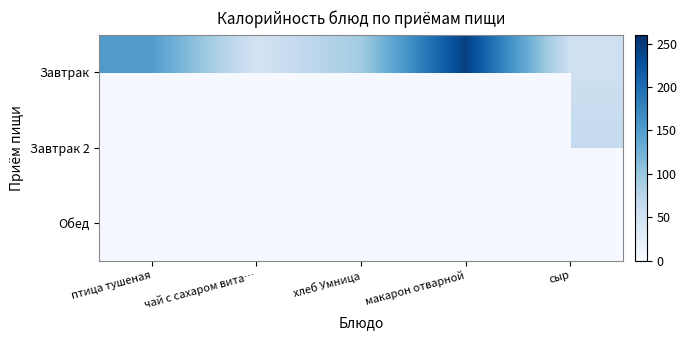

What is the difference between the Завтрак values at сыр and хлеб Умница?

39.3